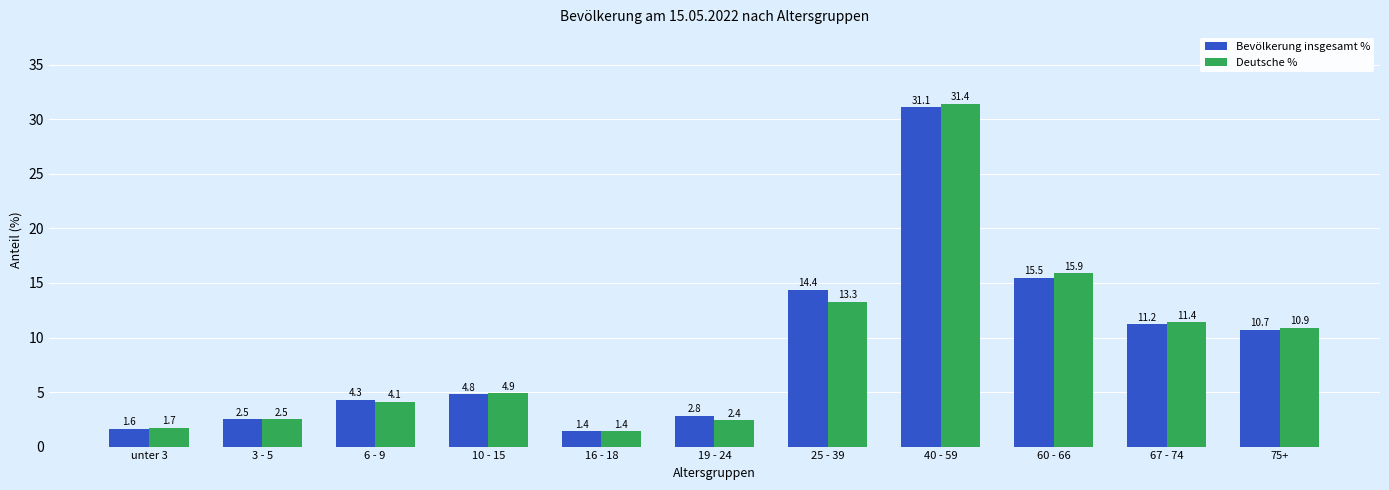

Reading right to left, list all the values displayed in this chart.

Bevölkerung insgesamt %: 75+=10.7	67 - 74=11.2	60 - 66=15.5	40 - 59=31.1	25 - 39=14.4	19 - 24=2.8	16 - 18=1.4	10 - 15=4.8	6 - 9=4.3	3 - 5=2.5	unter 3=1.6
Deutsche %: 75+=10.9	67 - 74=11.4	60 - 66=15.9	40 - 59=31.4	25 - 39=13.3	19 - 24=2.4	16 - 18=1.4	10 - 15=4.9	6 - 9=4.1	3 - 5=2.5	unter 3=1.7